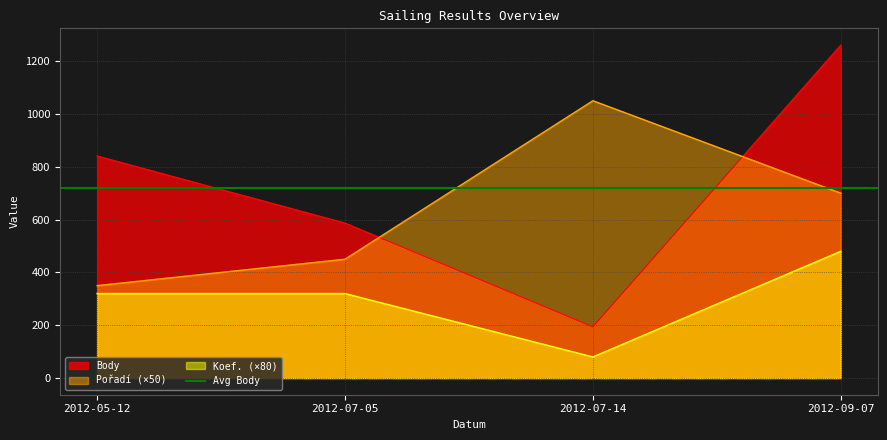

Does the chart have visible grid lines?

Yes